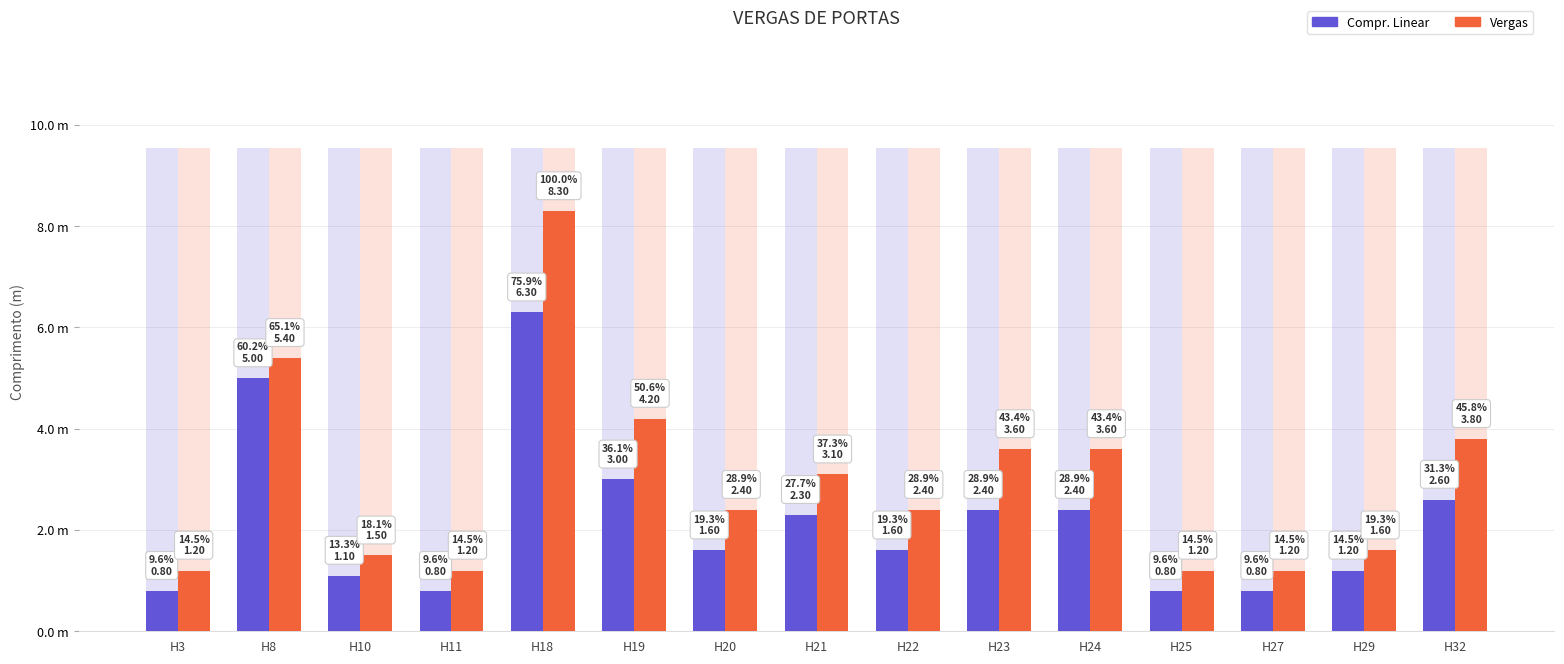

The Vergas series shows 3.8 at H32. True or false?

True